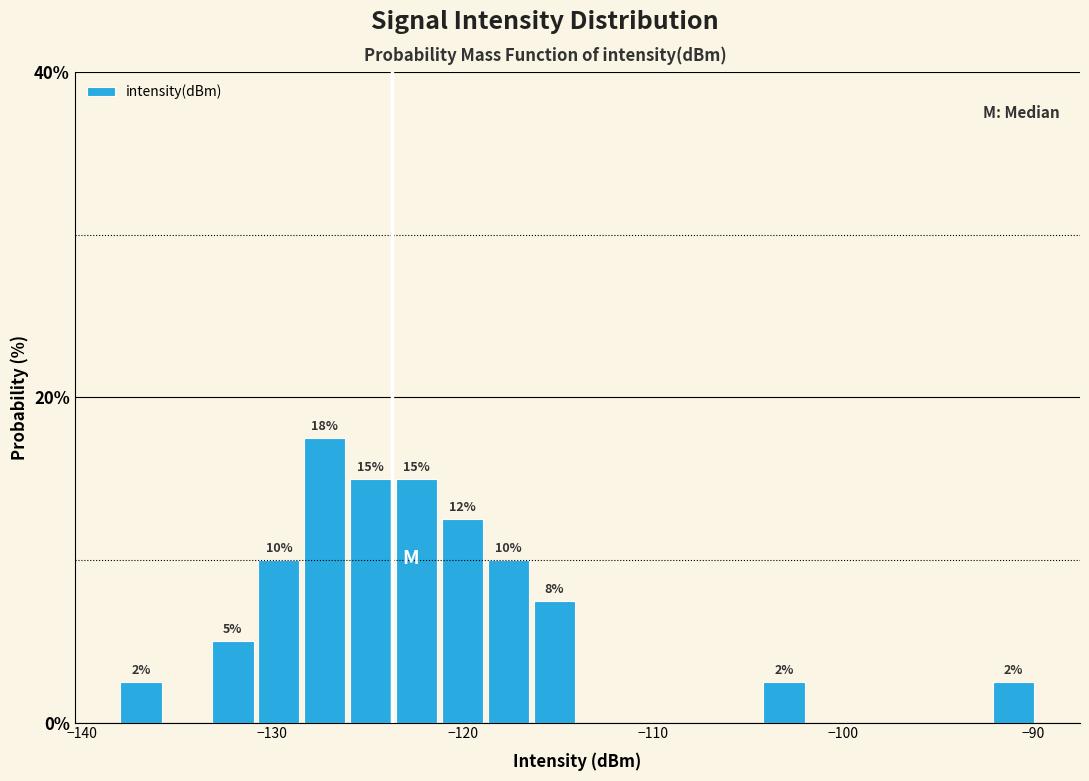

Read against the x-axis, roughly where is the centre of the tallest bar?

-127